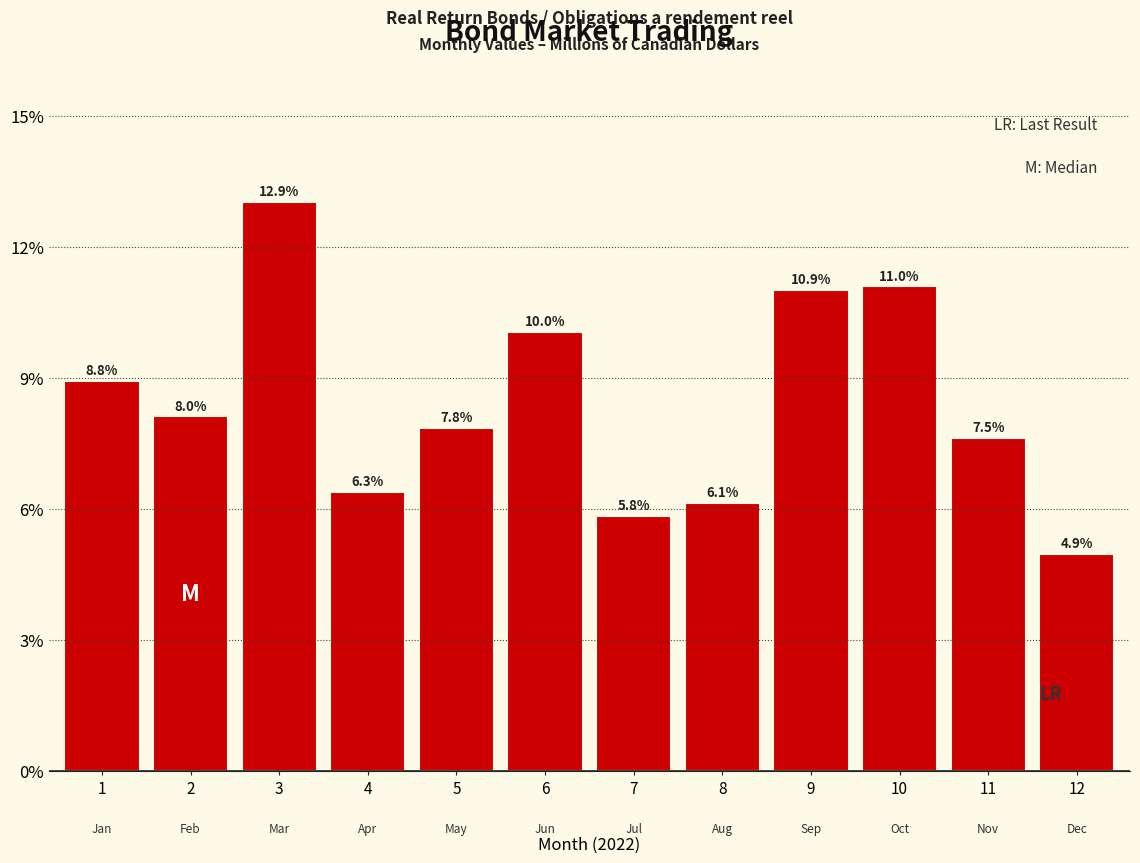

Are the bars horizontal?

No